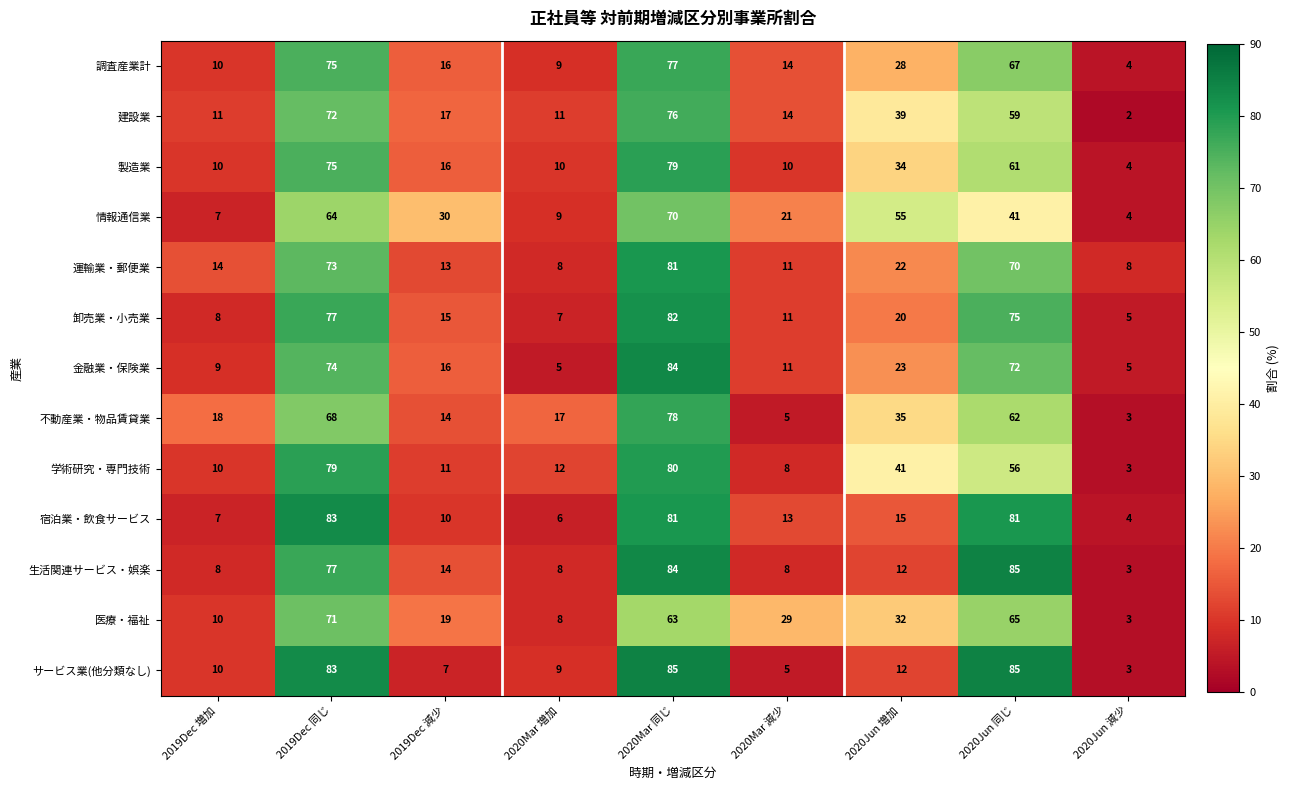

Between 2020Mar 減少 and 2020Jun 減少, which series saw the biggest shift?

医療・福祉